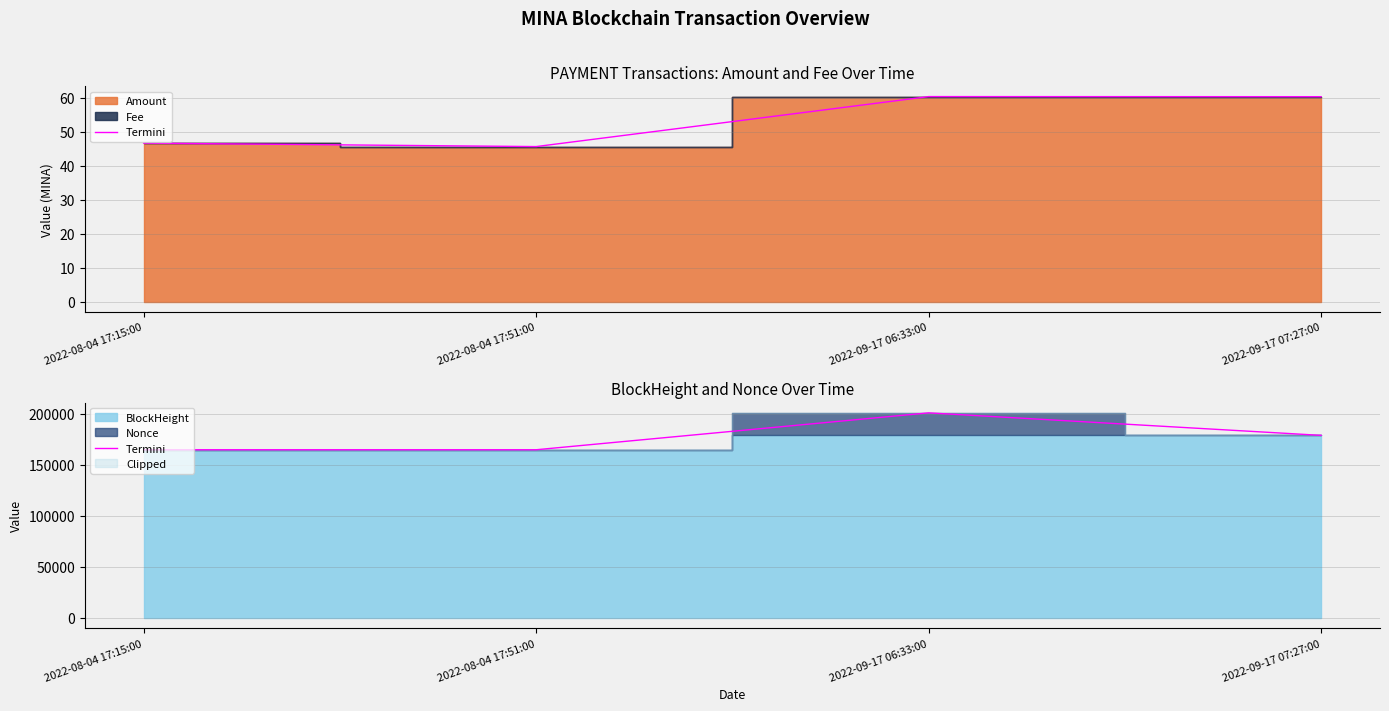

True or false: there are more than 2 points higher than both neighbors.

False